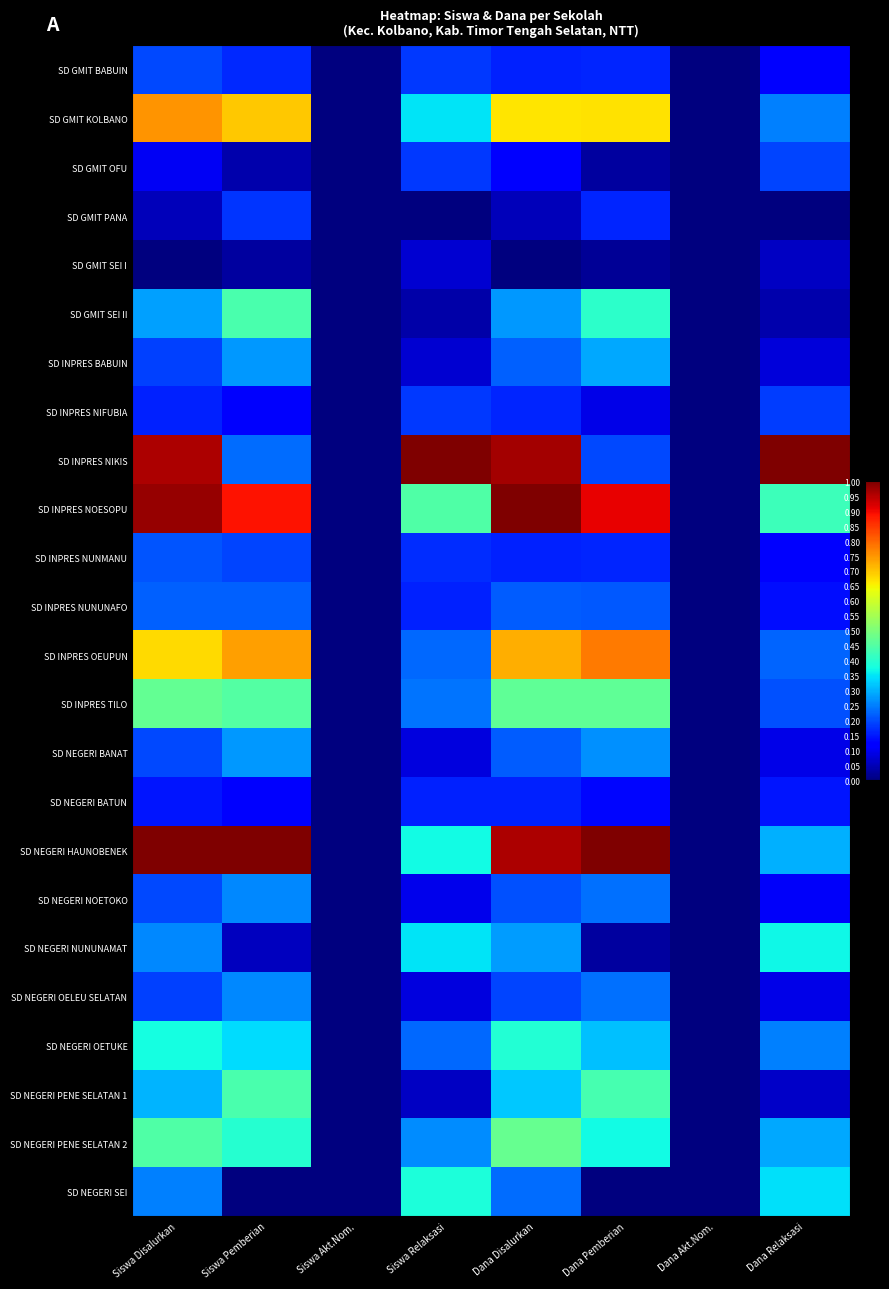

Which series has the widest spread of values?

SD INPRES NIKIS